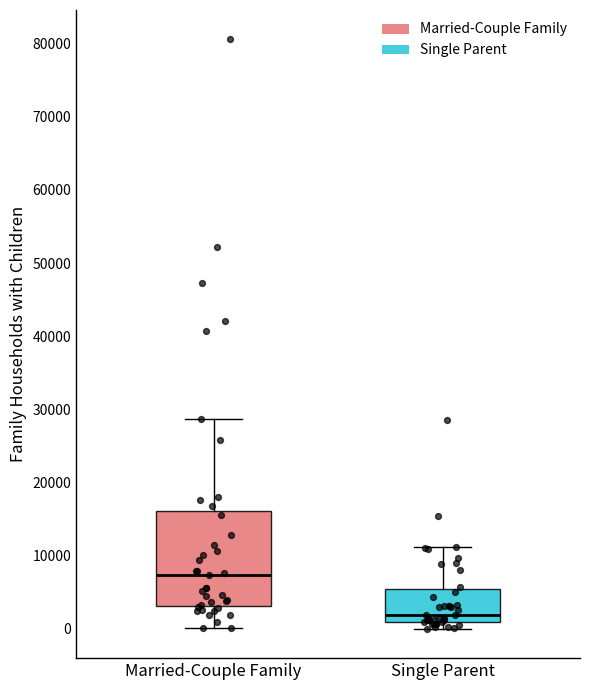

Where is the upper edge of the box for Married-Couple Family on the y-axis? The values are not printed on the chart, so give them approximately, as read against the axis.

16000